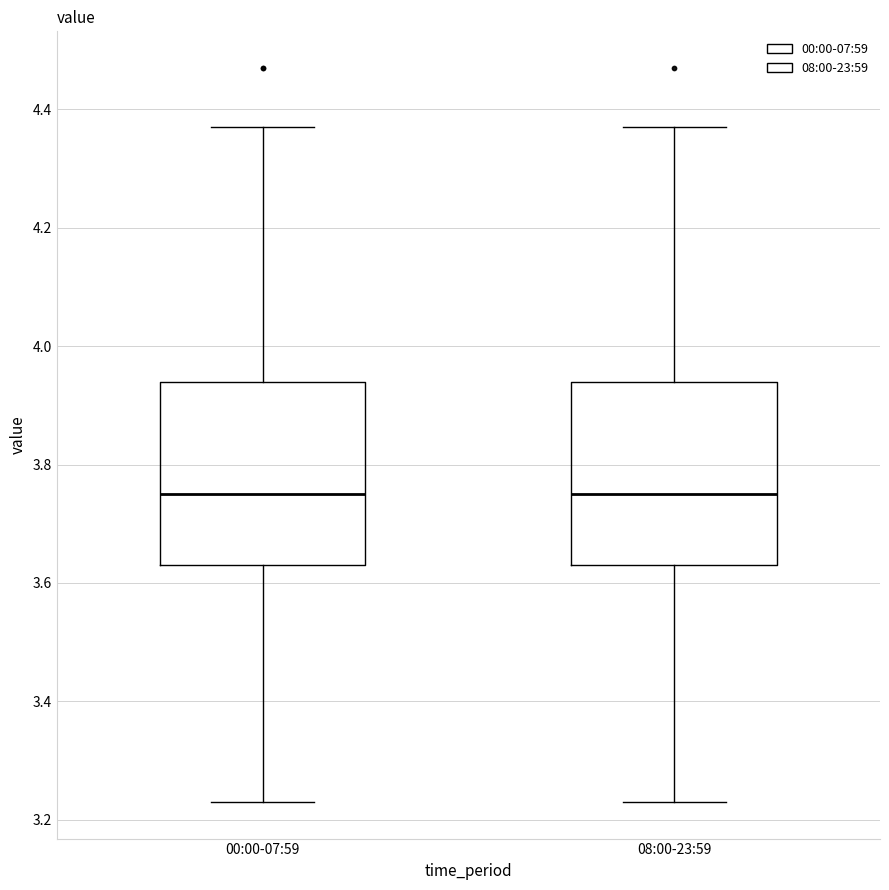

Reading left to right, read every box against the y-axis: the position of its median line, the range the box covers, and the ends of its whiskers. The values are not printed on the chart, so give them approximately, as read against the axis.

00:00-07:59: median 3.76, box 3.64 to 3.94, whiskers 3.24 to 4.38
08:00-23:59: median 3.76, box 3.64 to 3.94, whiskers 3.24 to 4.38